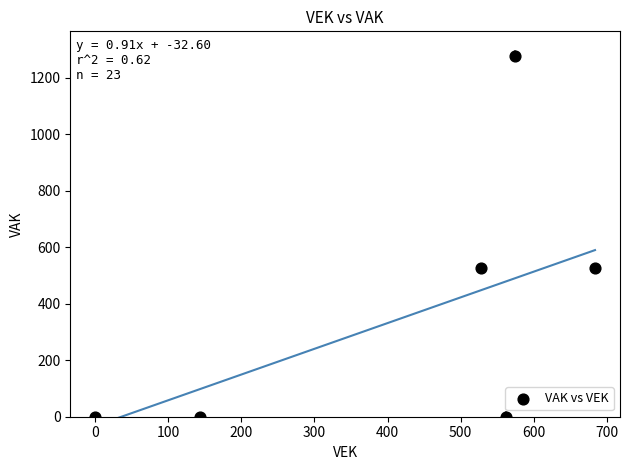

What is the range of Y values (max minus min)?

1278